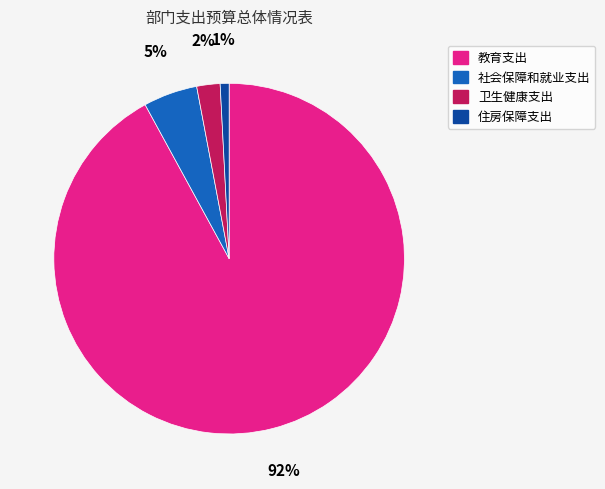

Do 教育支出 and 社会保障和就业支出 together represent more than half of the pie?

Yes